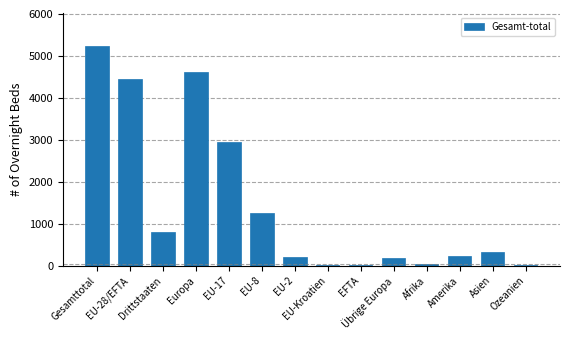

What is the maximum value shown in the chart?

5237